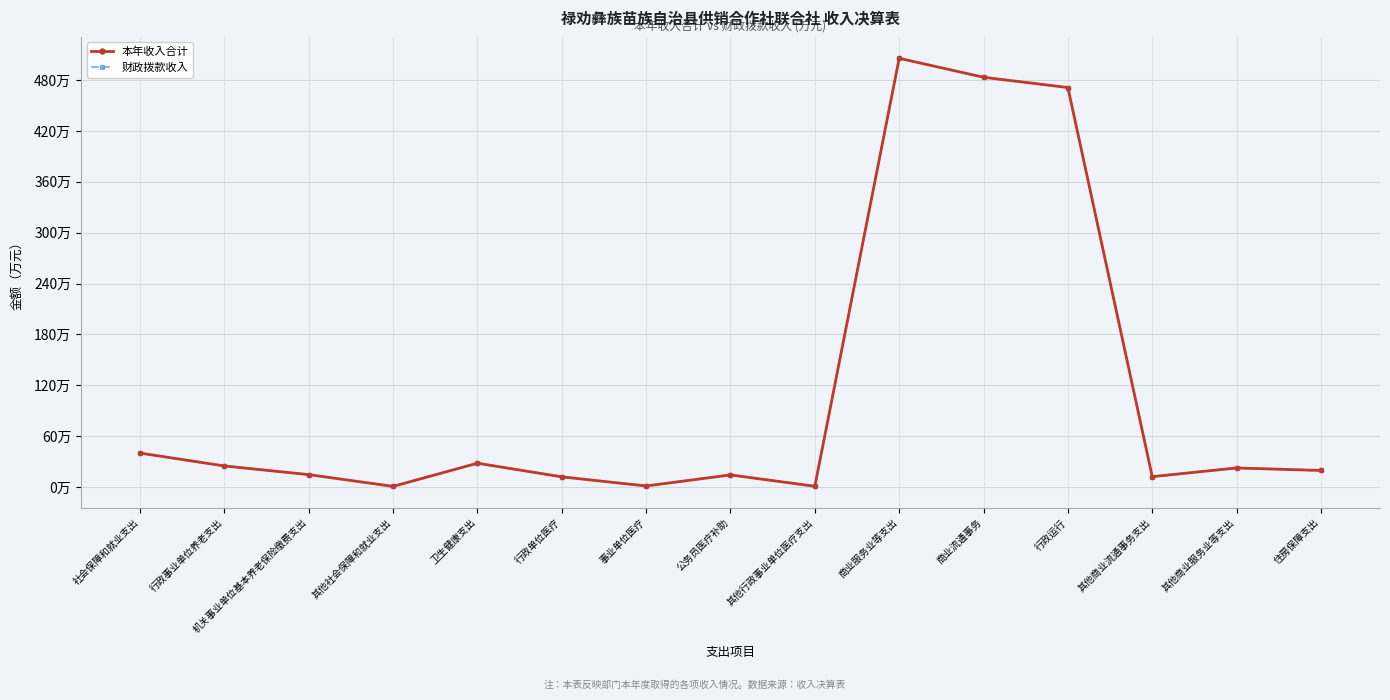

Does the chart have visible grid lines?

Yes